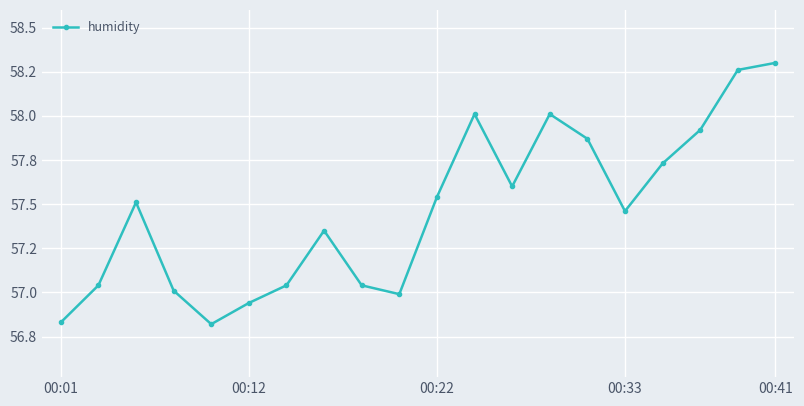

Is this an area chart (filled region under the line)?

No